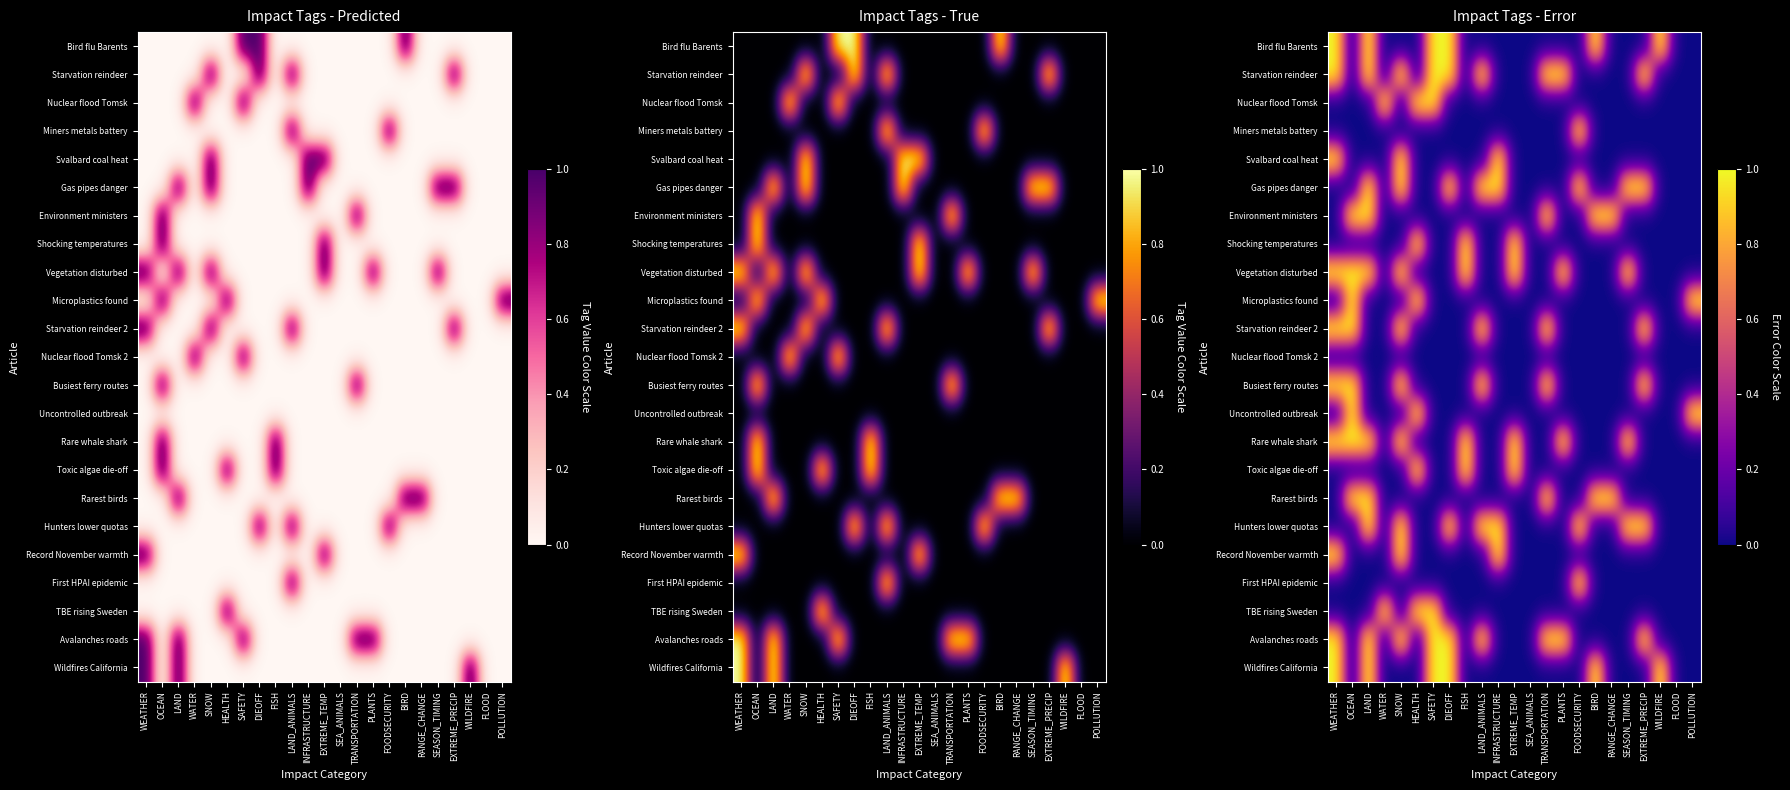

At which label does Nuclear flood Tomsk reach its peak?

WATER